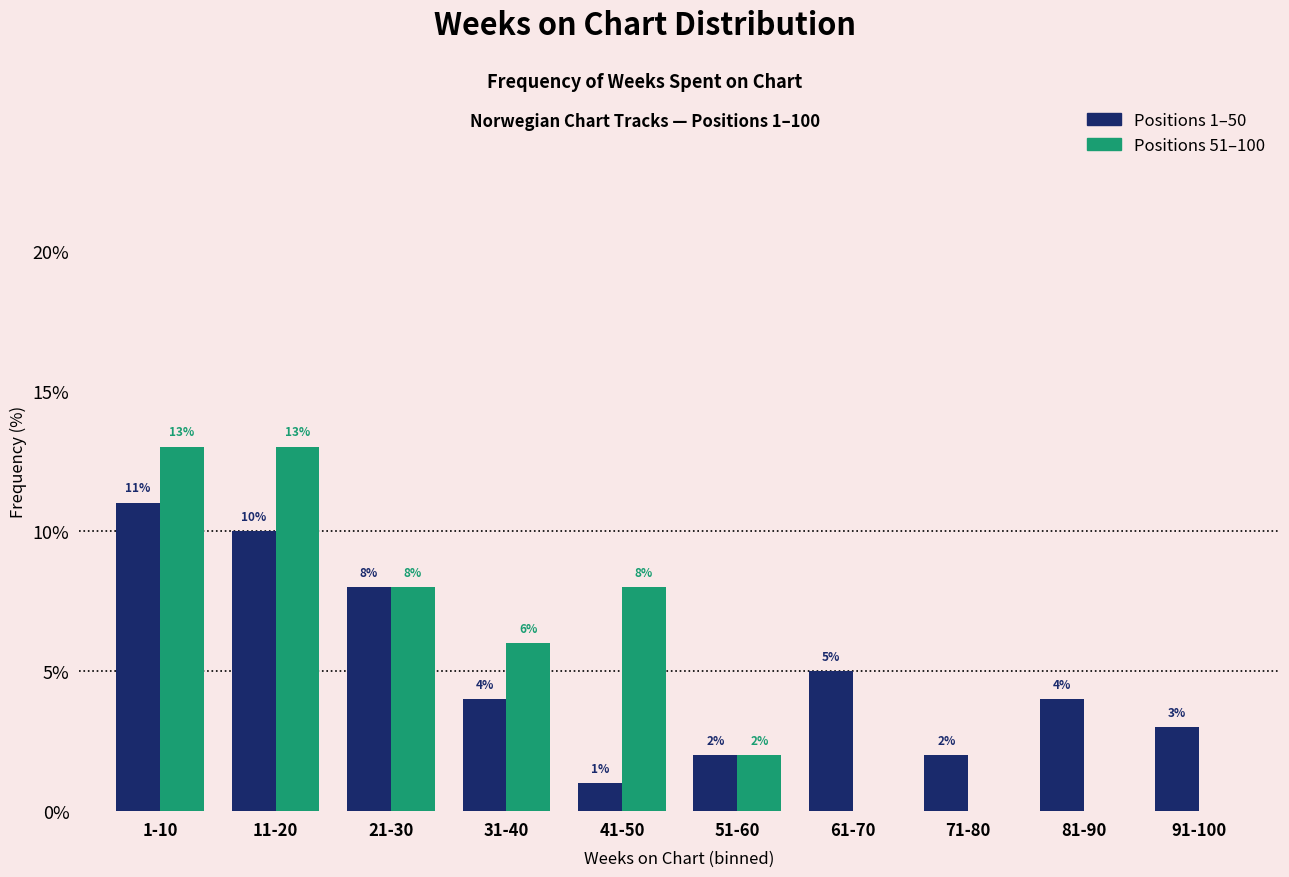

Reading left to right, what are all the values shown in this chart?

Positions 1–50: 1-10=11	11-20=10	21-30=8	31-40=4	41-50=1	51-60=2	61-70=5	71-80=2	81-90=4	91-100=3
Positions 51–100: 1-10=13	11-20=13	21-30=8	31-40=6	41-50=8	51-60=2	61-70=0	71-80=0	81-90=0	91-100=0